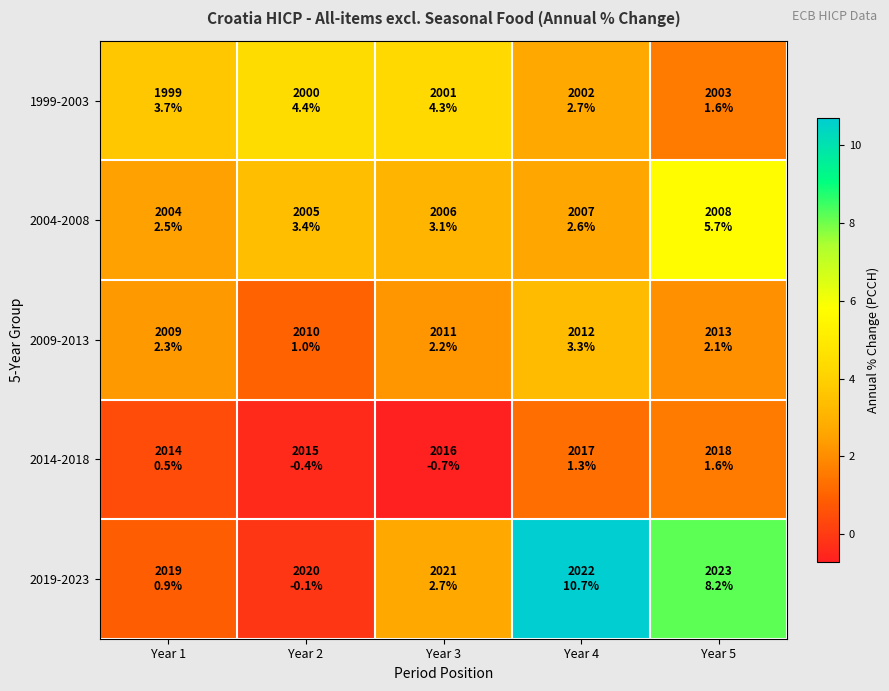

List the series in order of their peak value, lowest first.

2014-2018, 2009-2013, 1999-2003, 2004-2008, 2019-2023